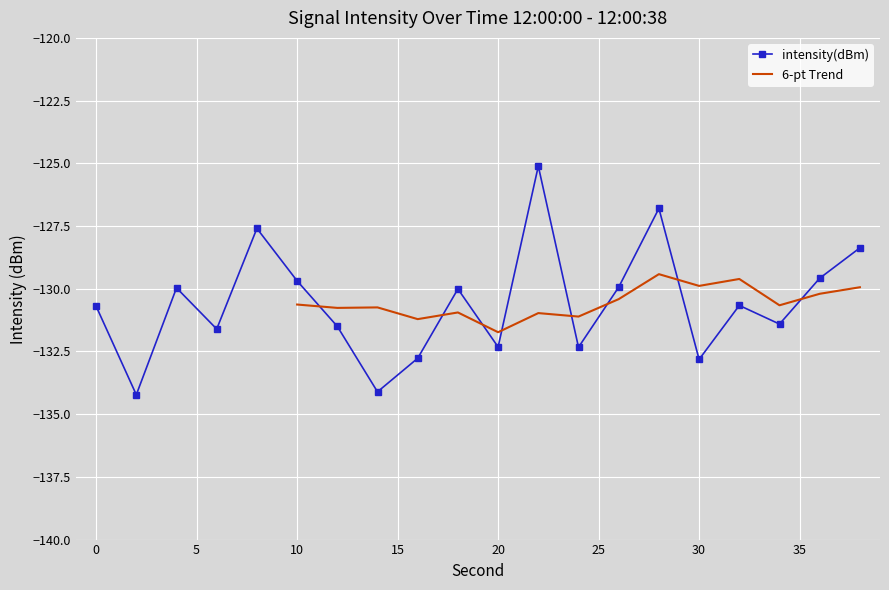

Read the value at 14.

-134.1